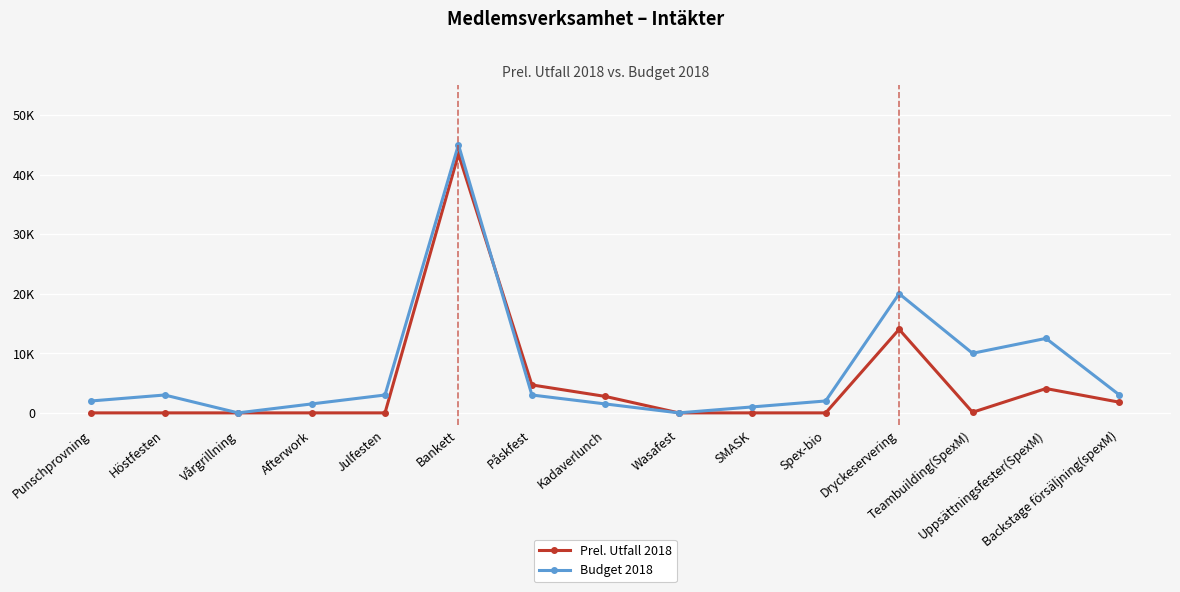

List the series in order of their peak value, lowest first.

Prel. Utfall 2018, Budget 2018